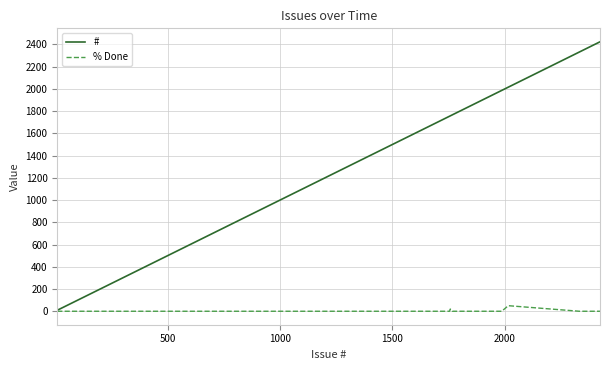

Which series has the largest total across all categories?

#